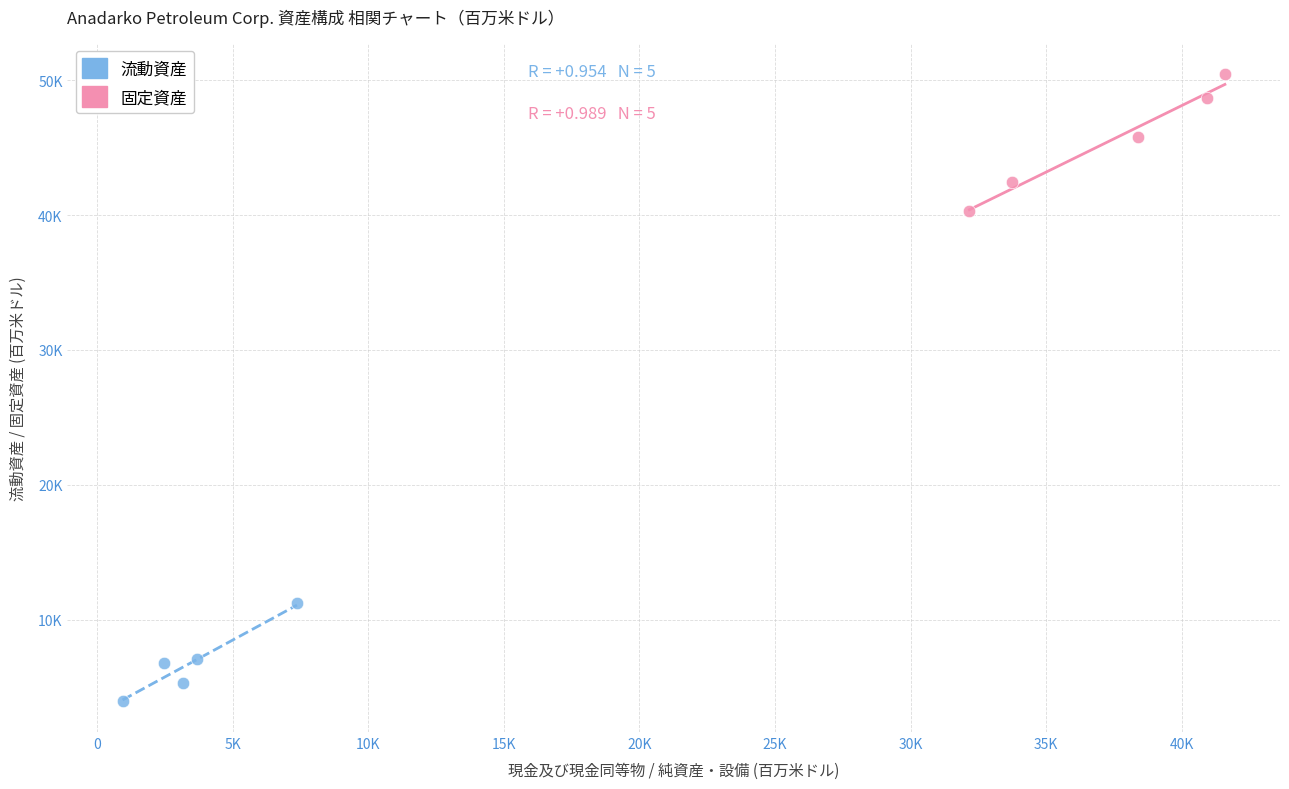

Which series contains the highest Y value?

固定資産